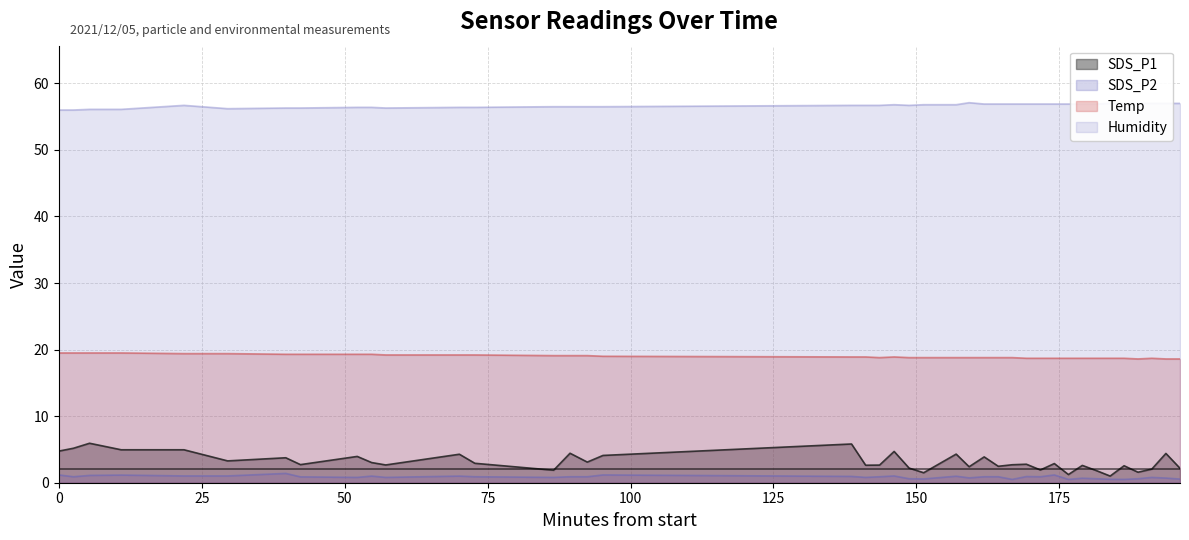

What is the highest value of the Temp series?

19.5